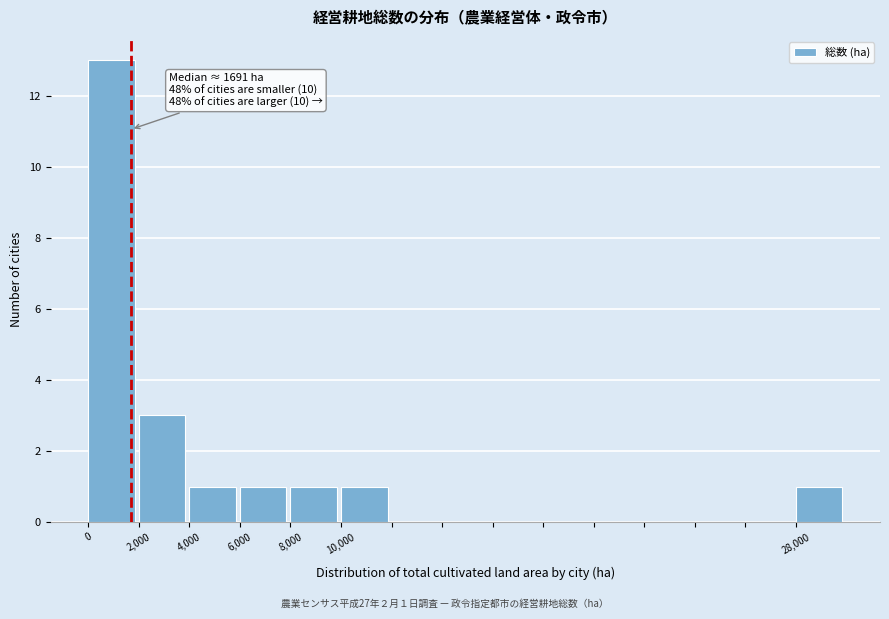

Over which range of the x-axis is the bar tallest?

0 to 2000